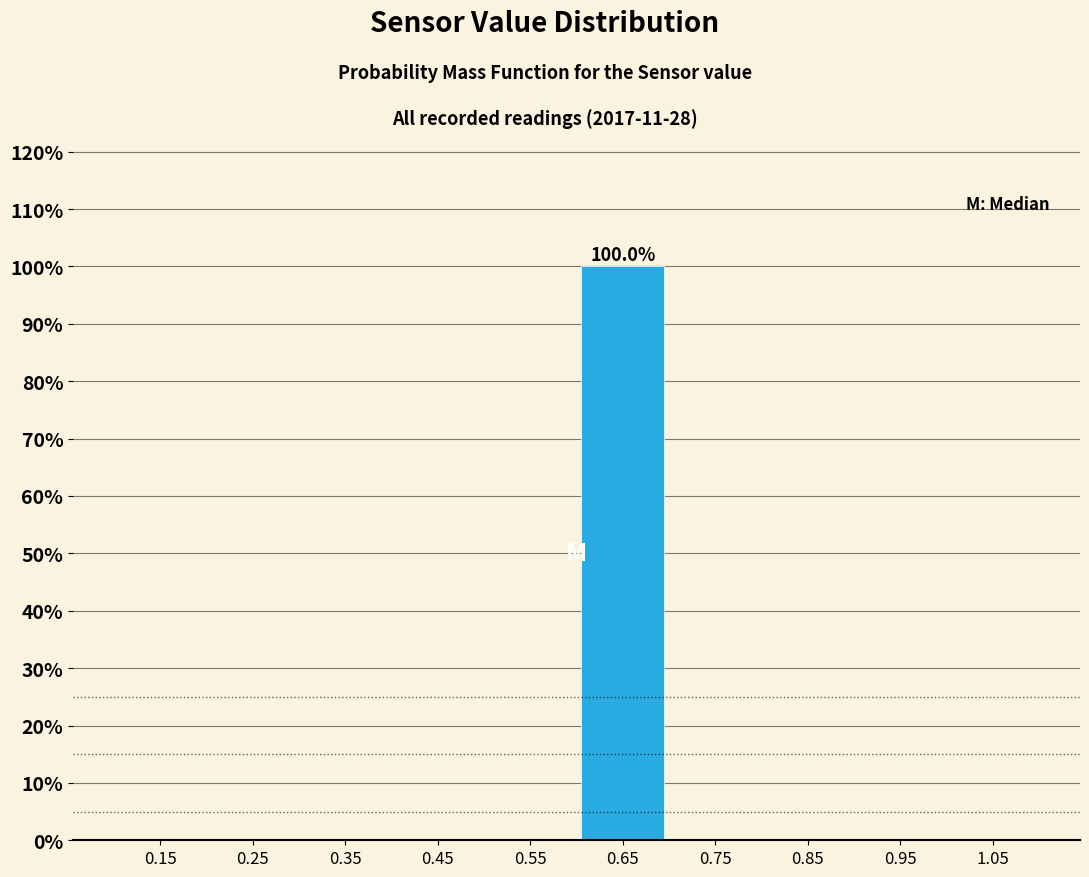

Which range on the x-axis has the tallest bar?

0.6 to 0.7